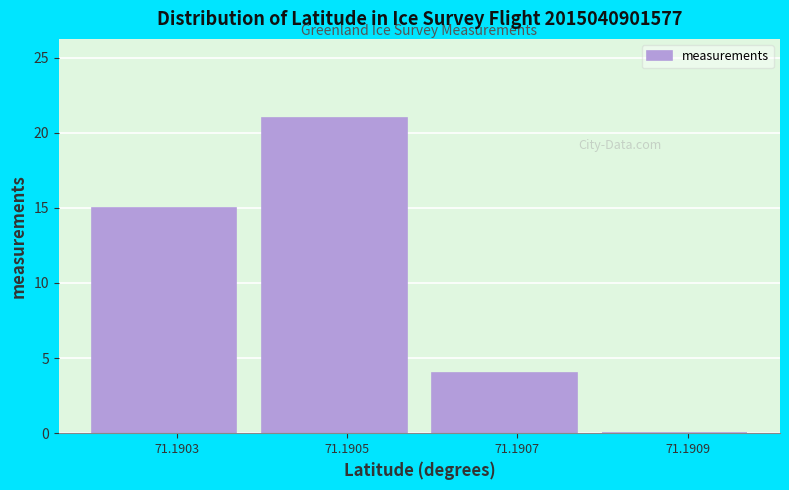

Reading left to right, list all the values displayed in this chart.

71.1903=15	71.1905=21	71.1907=4	71.1909=0